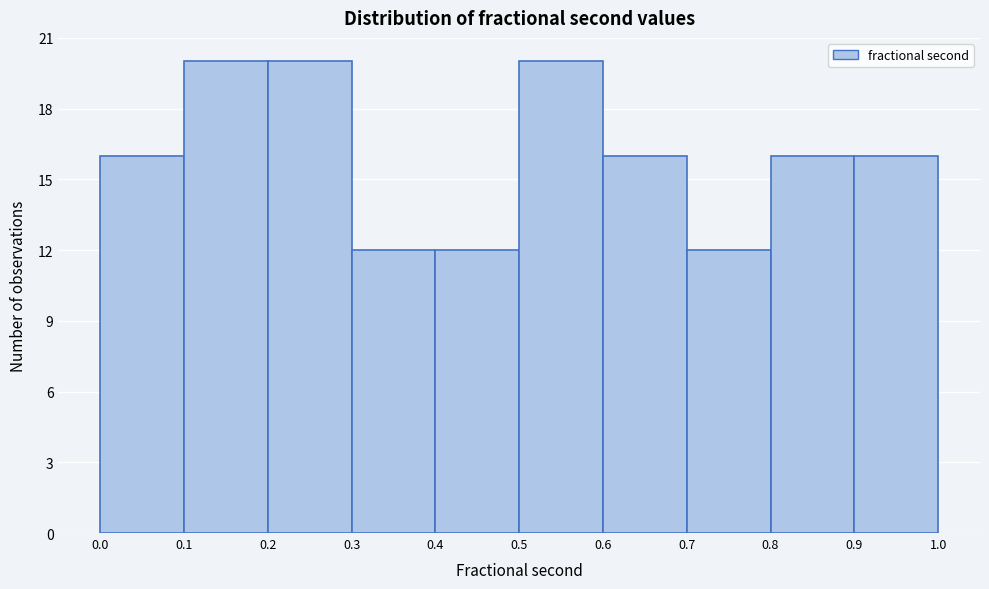

What is the height of the bar covering 0.4 to 0.5 on the x-axis? The values are not printed on the chart, so give them approximately, as read against the axis.

12